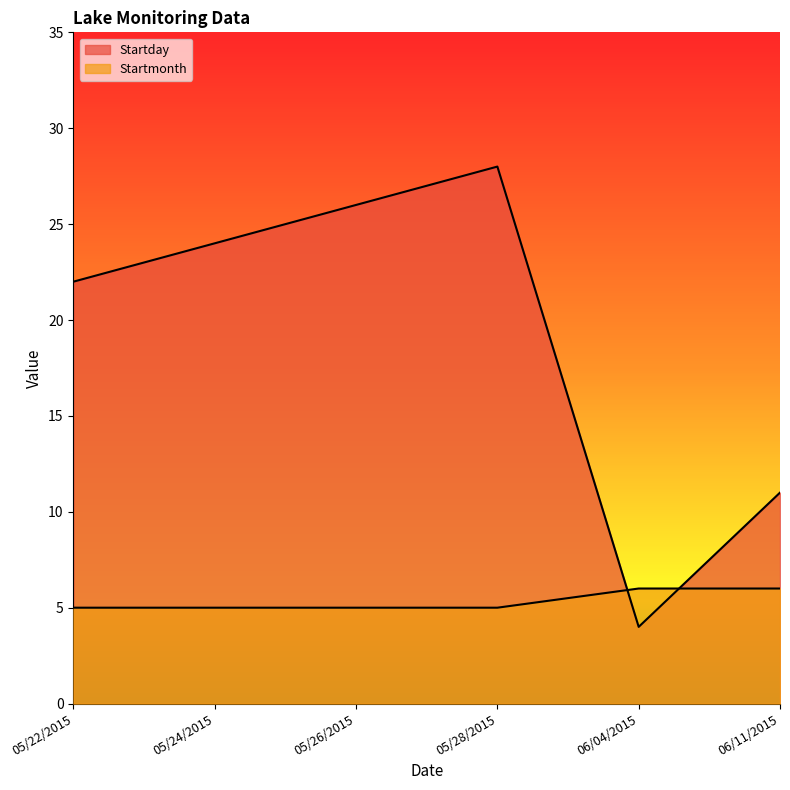

What position from the left is 05/24/2015?

2